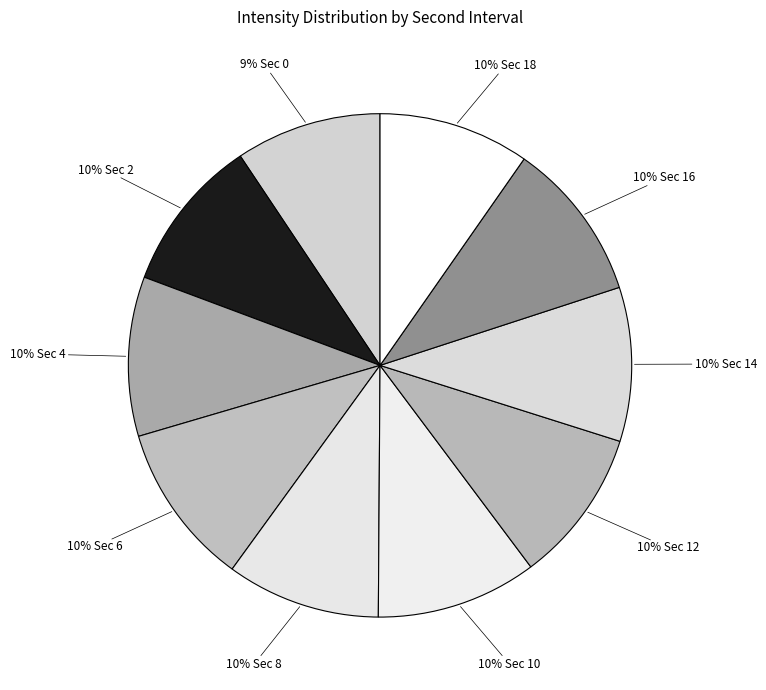

How many segments does this pie chart have?

10